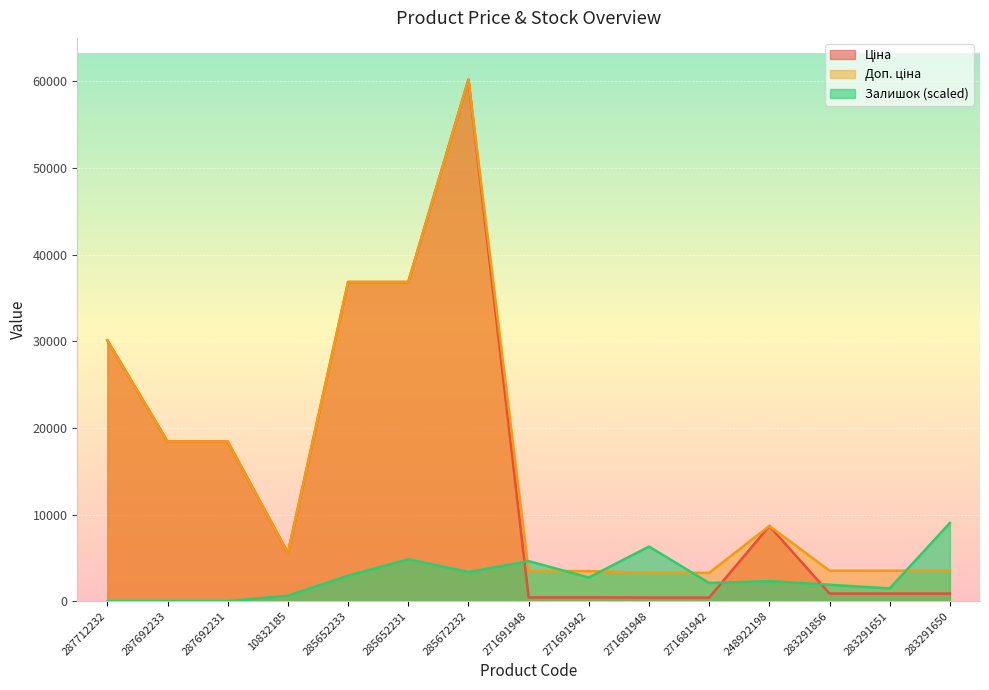

How many interior local valleys does the Ціна series have?

1